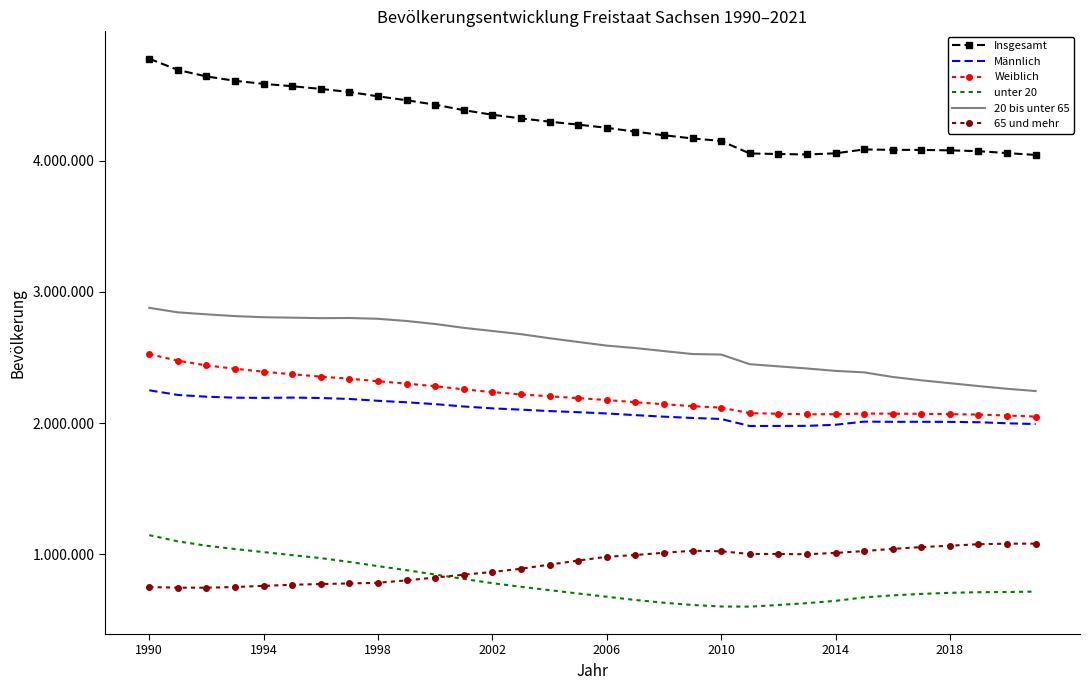

What is the sum of all 65 und mehr values?

29456692